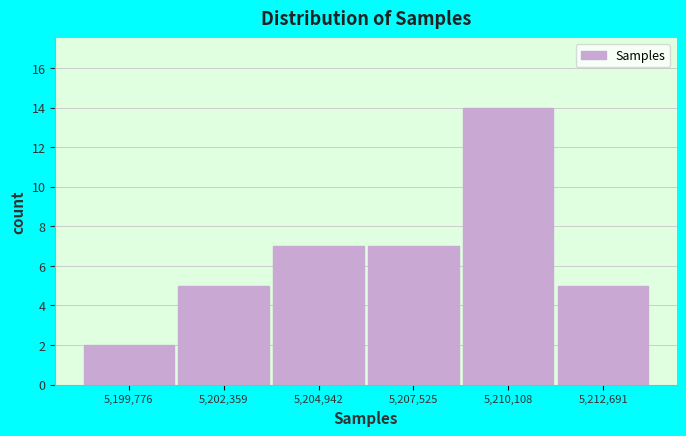

Reading left to right, list every bar in this chart as the range it spans on the x-axis followed by its height. Neither the bar edges nor the heights are printed on the chart, so give them approximately, as read against the axes.

5198500 to 5201000: 2
5201000 to 5203500: 5
5203500 to 5206000: 7
5206000 to 5209000: 7
5209000 to 5211500: 14
5211500 to 5214000: 5